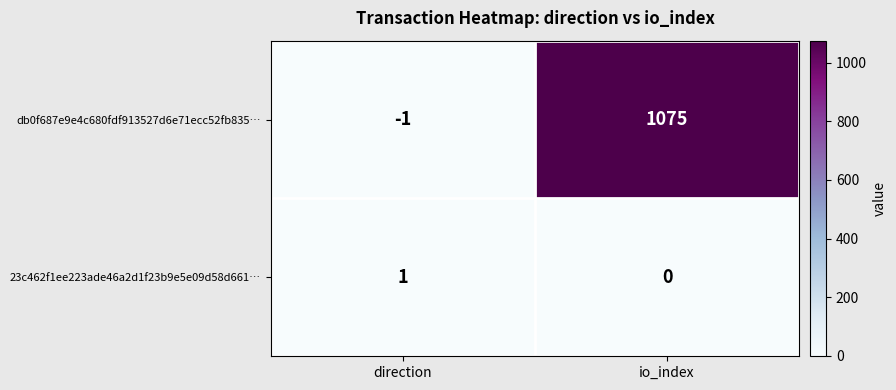

Rank the series at direction from highest to lowest value.

23c462f1ee223ade46a2d1f23b9e5e09d58d661…, db0f687e9e4c680fdf913527d6e71ecc52fb835…